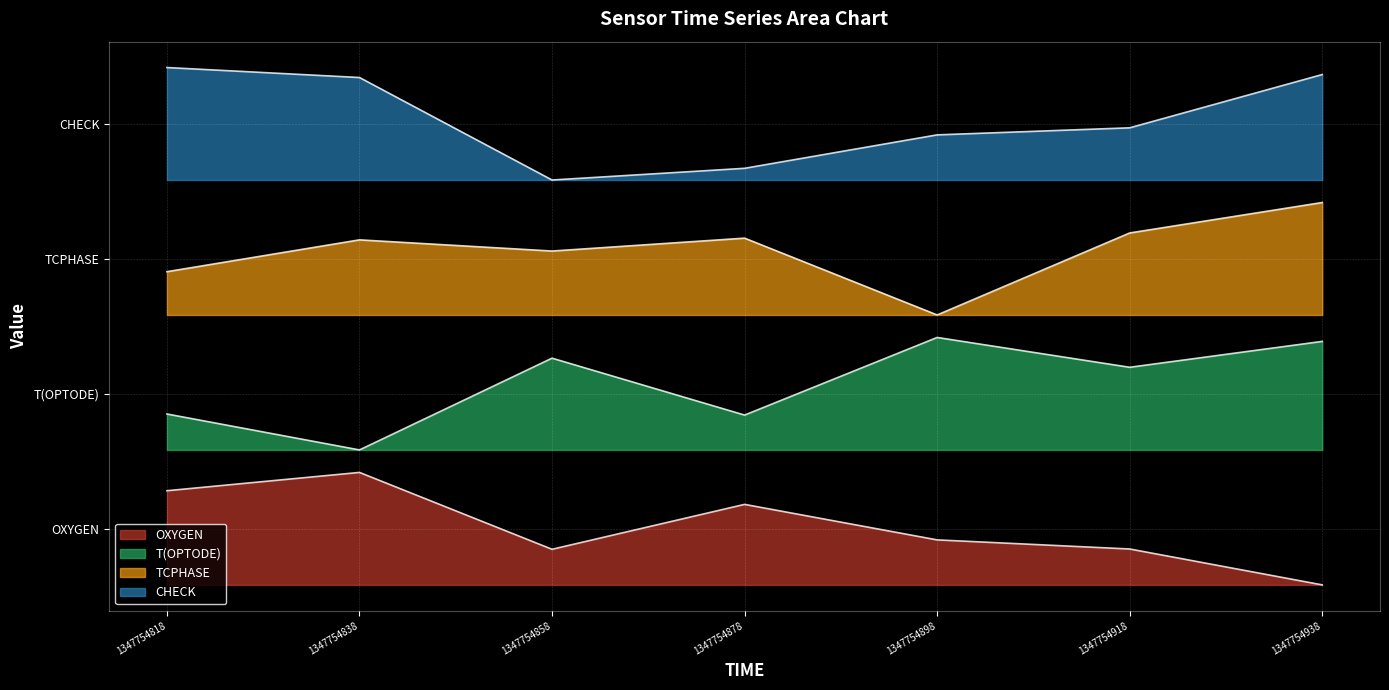

Rank the categories by OXYGEN value from lowest to highest.

1347754938, 1347754858, 1347754918, 1347754898, 1347754878, 1347754818, 1347754838